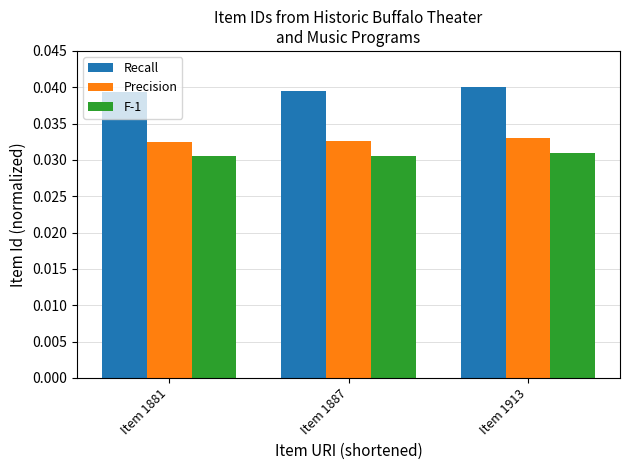

List the series in order of their overall mean, lowest first.

F-1, Precision, Recall